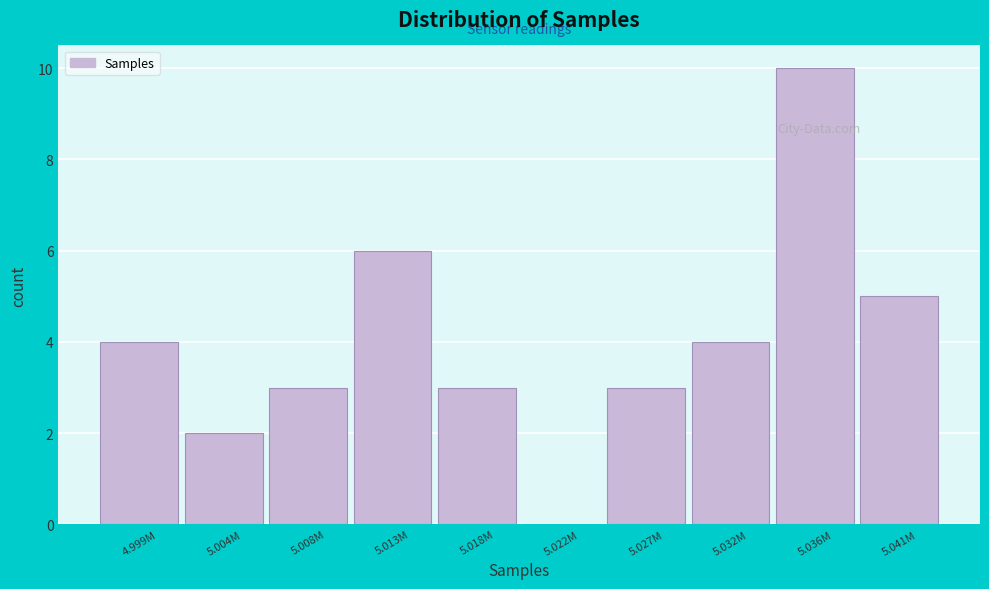

Reading right to left, list all the values displayed in this chart.

5.041M=5	5.036M=10	5.032M=4	5.027M=3	5.022M=0	5.018M=3	5.013M=6	5.008M=3	5.004M=2	4.999M=4